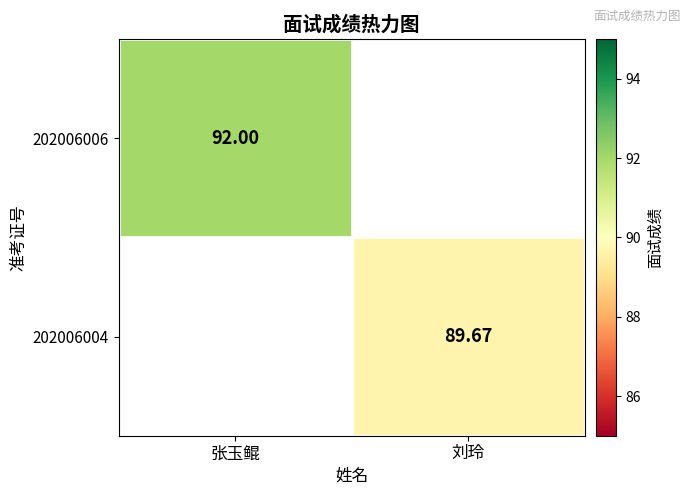

Where is 202006006 nearest to the value 92?

张玉鲲